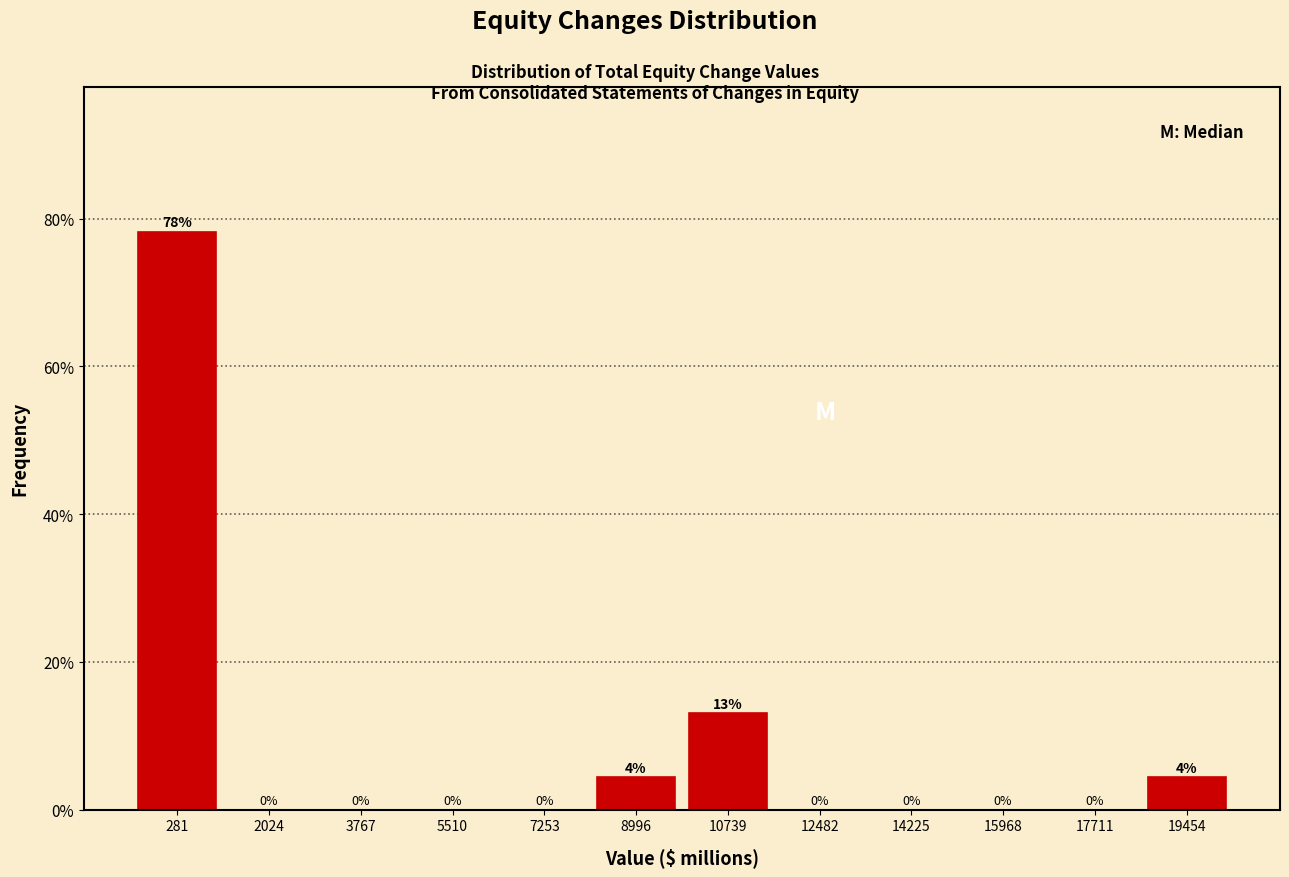

Over which range of the x-axis is the bar tallest?

-600 to 1200